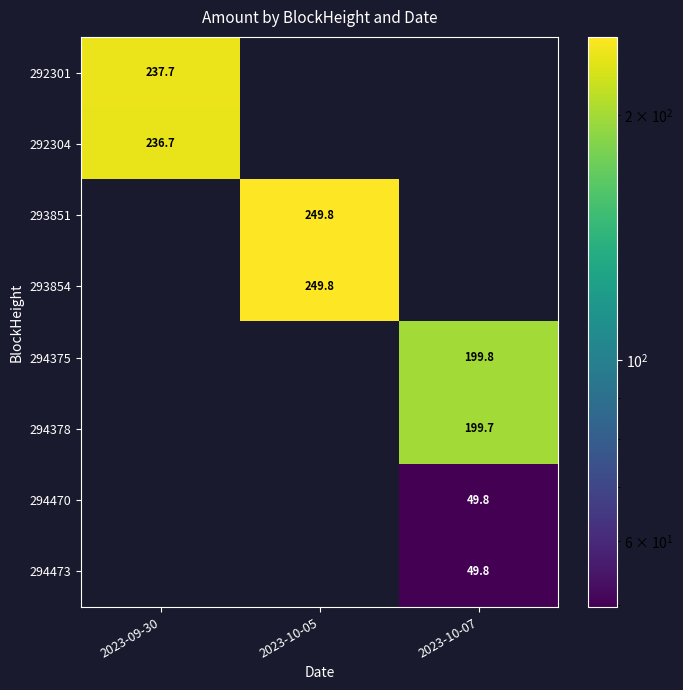

What is the total value across all series at 2023-09-30?

474.3